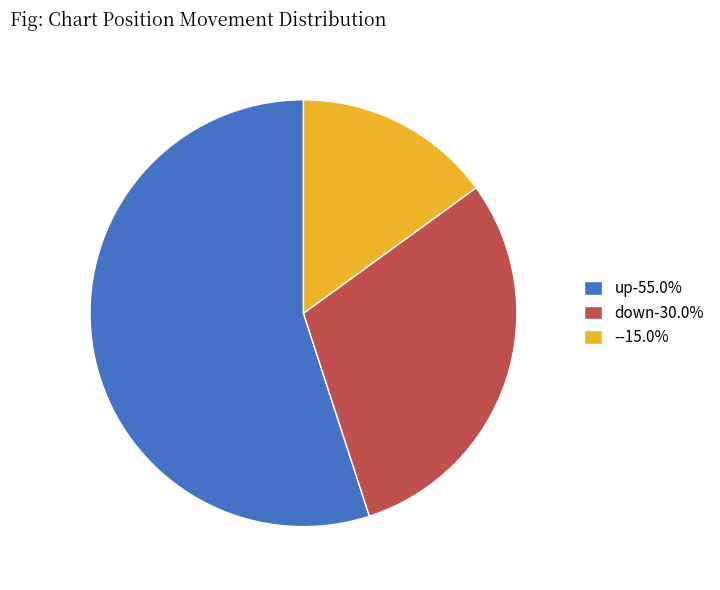

How many segments does this pie chart have?

3